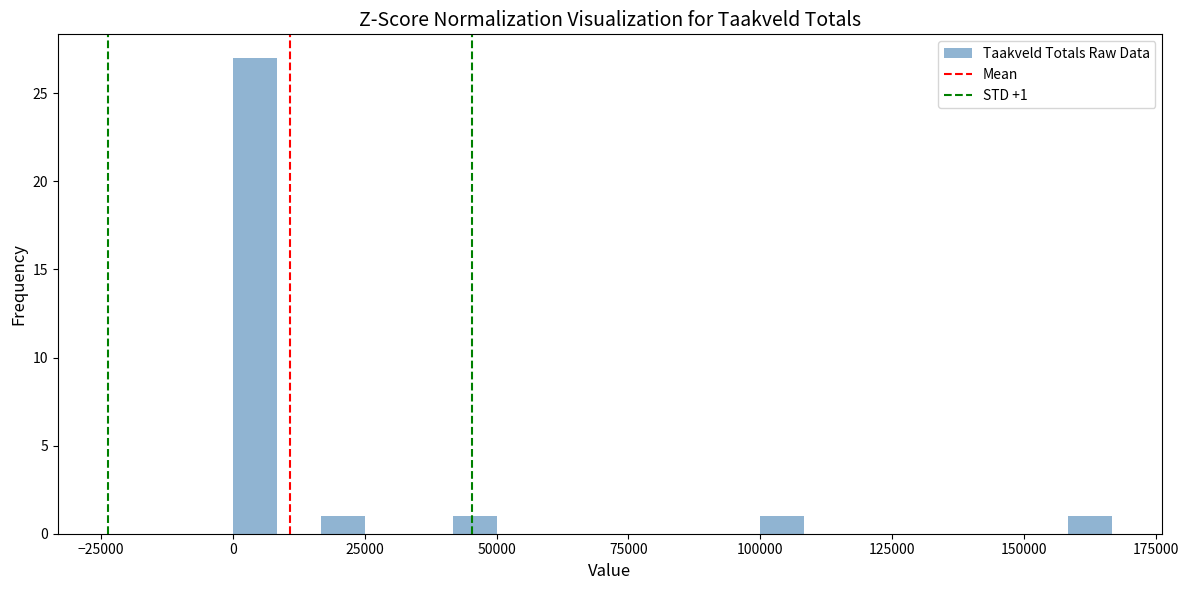

Read against the x-axis, roughly where is the centre of the tallest bar?

5000